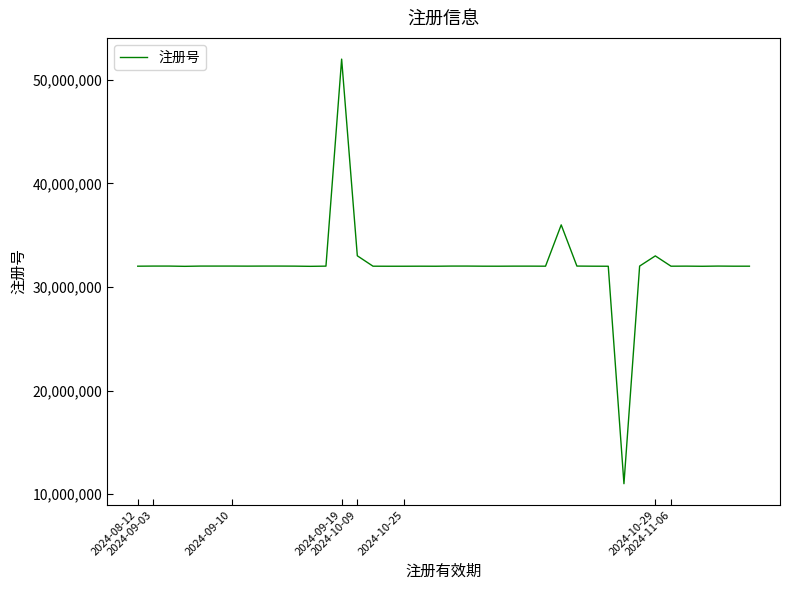

What is the difference between the maximum and minimum values?

40988218